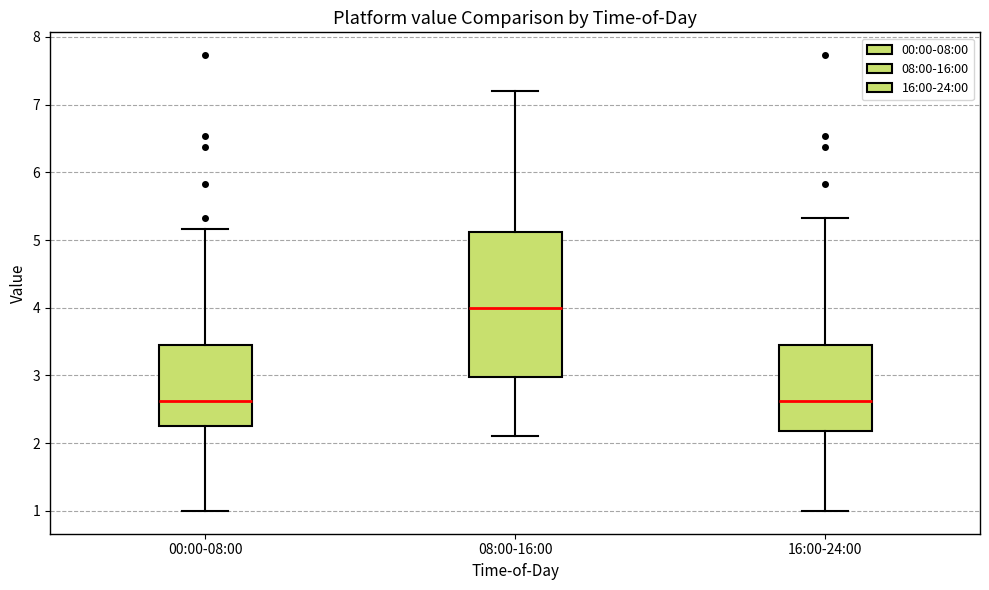

Comparing the boxes themselves (not the whiskers), which one is the tallest?

08:00-16:00